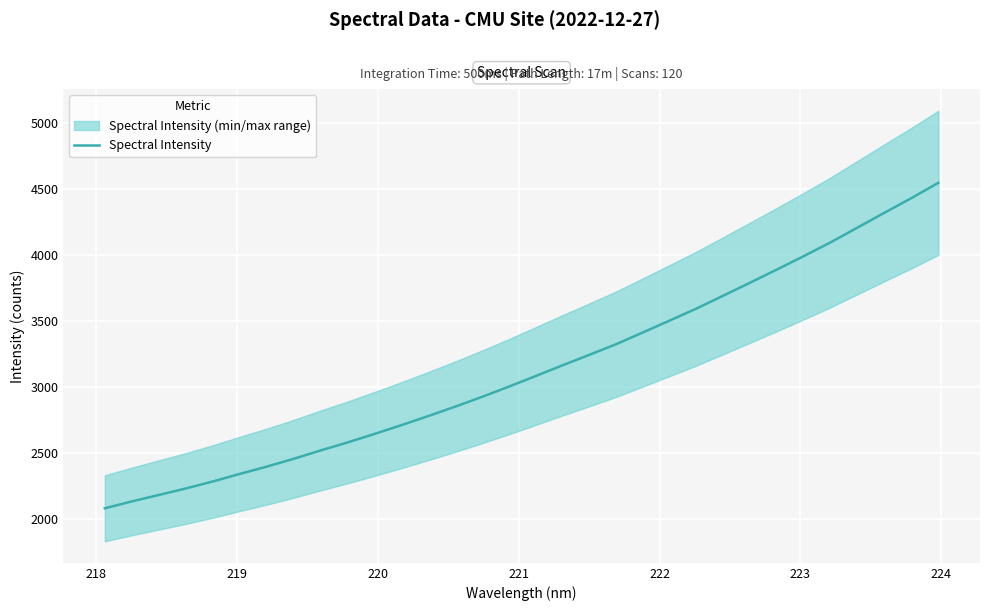

What is the maximum value for Spectral Intensity?

4547.1